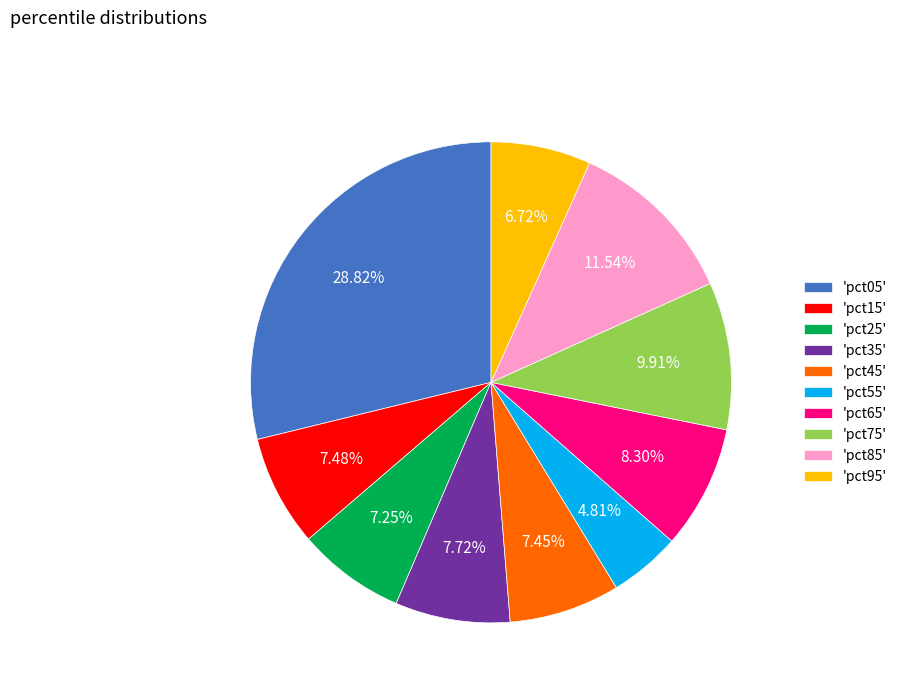

Which slice is the smallest?

'pct55'